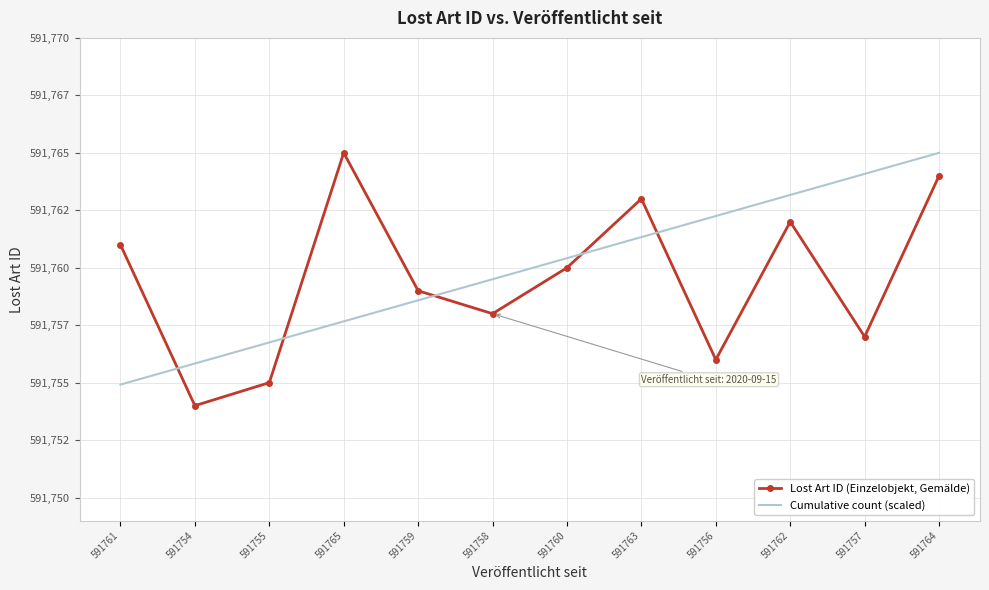

Where is Cumulative count (scaled) nearest to the value 591759?

591759